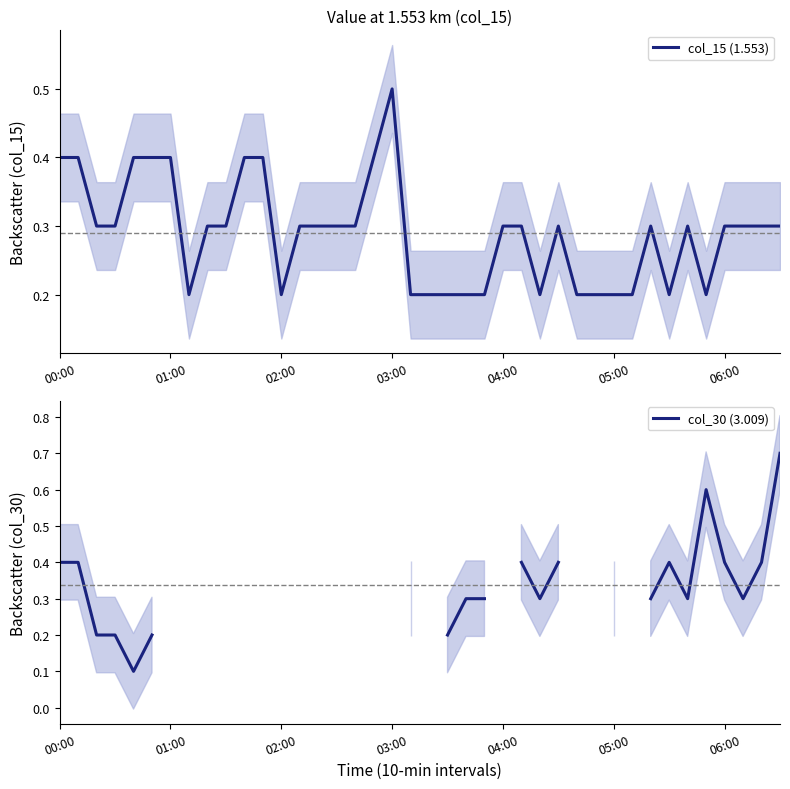

Is this an area chart (filled region under the line)?

No